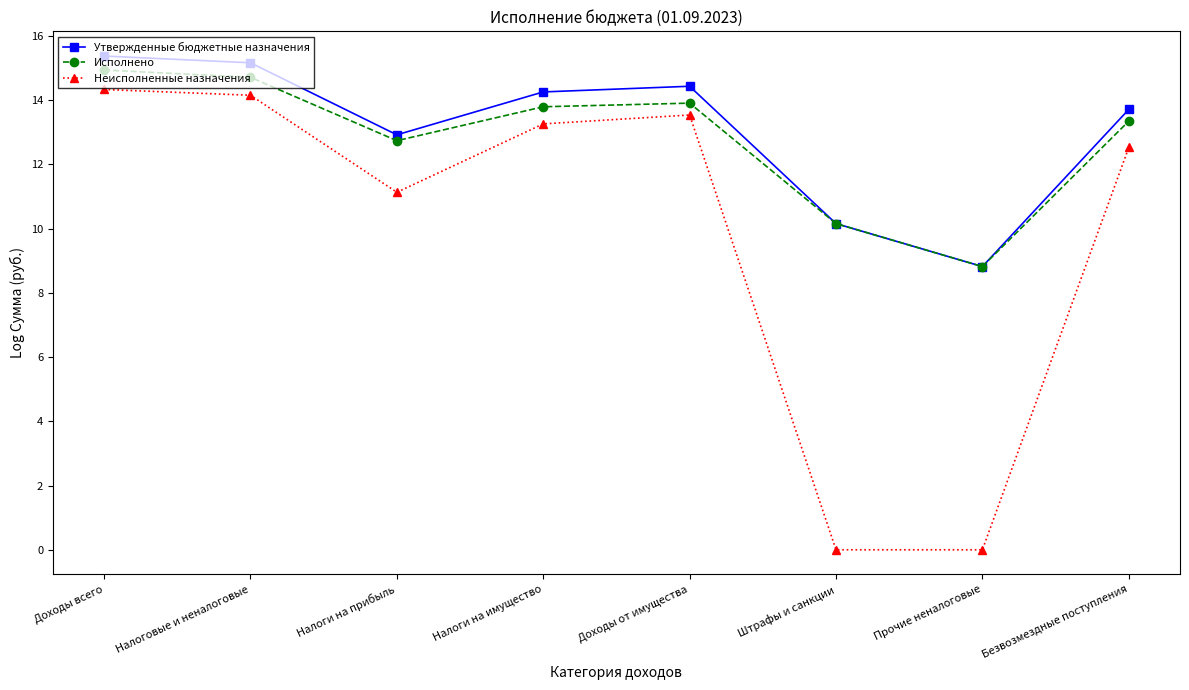

How many lines are shown in the chart?

3